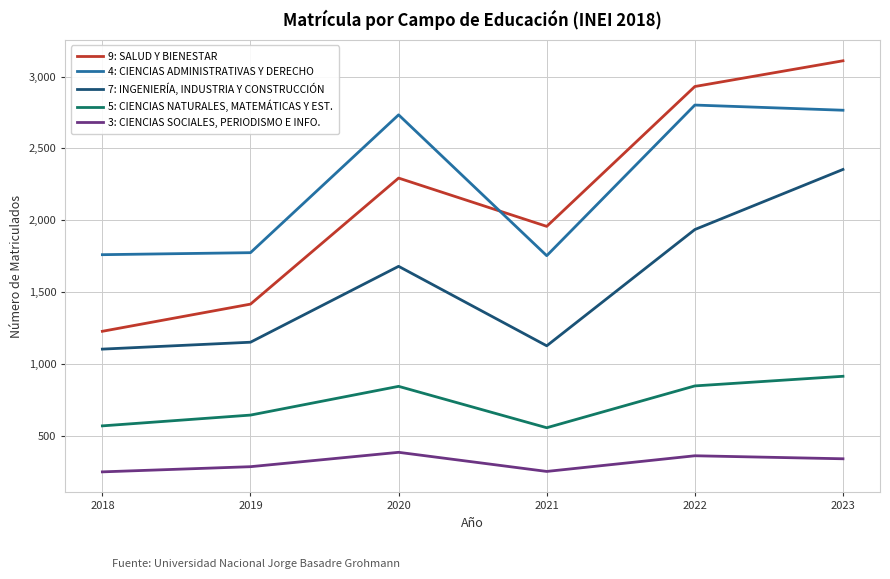

What is the greatest value displayed?

3110